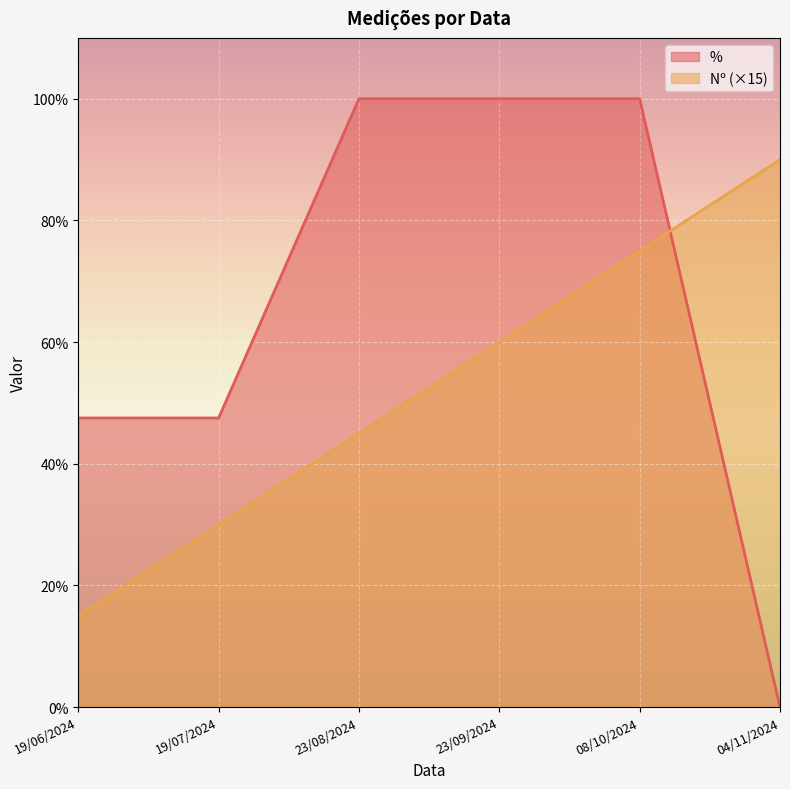

What is the total value across all series at 04/11/2024?

90.0